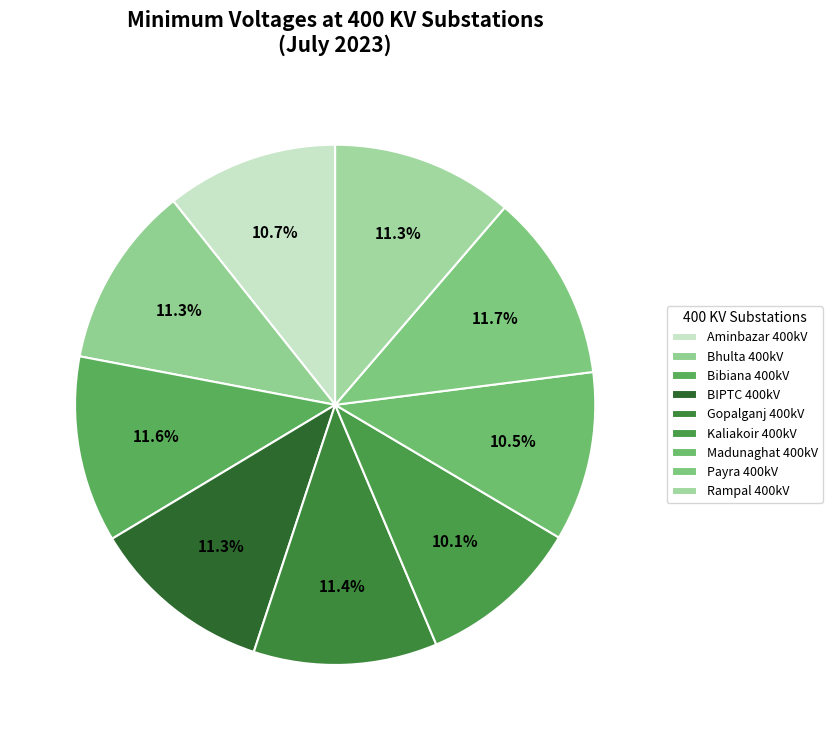

To the nearest percent, what is the difference between the largest and smallest slice percentages?

2%